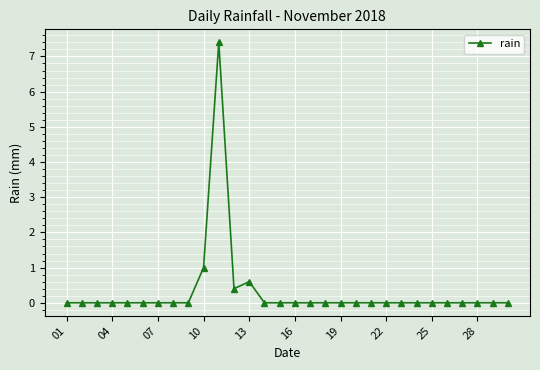

What is the maximum value shown in the chart?

7.4